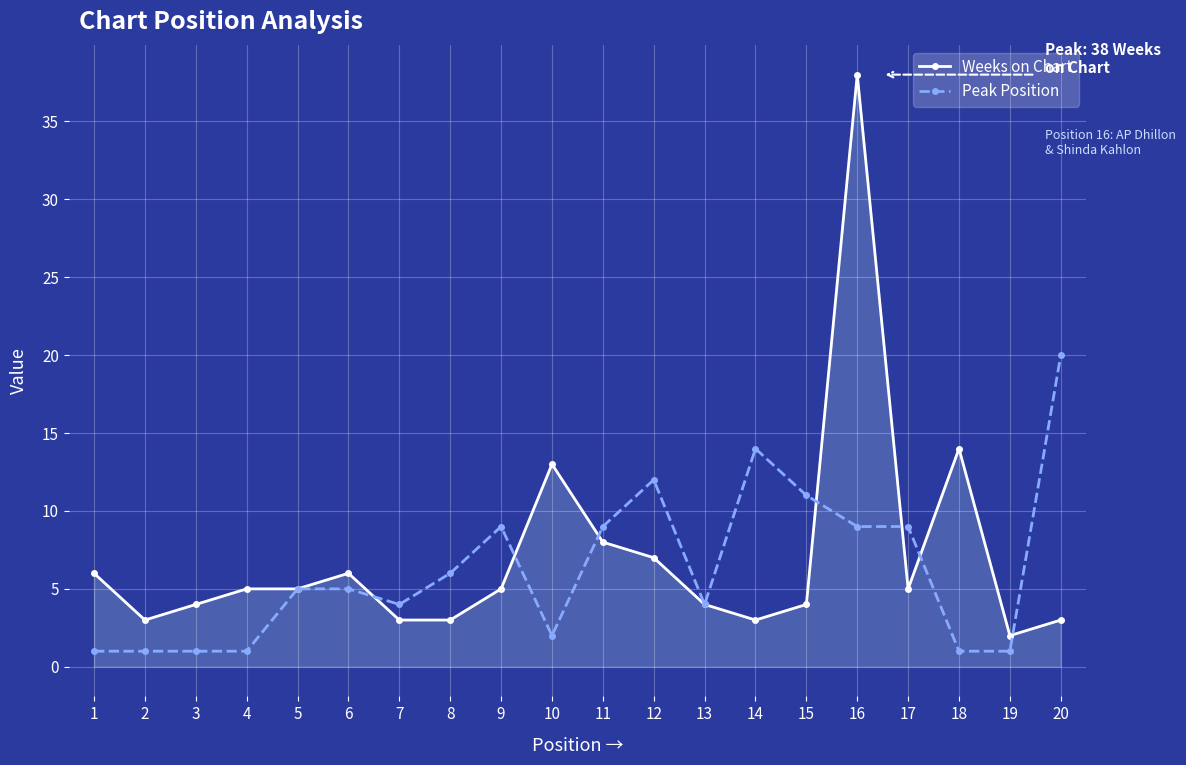

Reading left to right, list all the values displayed in this chart.

Weeks on Chart: 1=6	2=3	3=4	4=5	5=5	6=6	7=3	8=3	9=5	10=13	11=8	12=7	13=4	14=3	15=4	16=38	17=5	18=14	19=2	20=3
Peak Position: 1=1	2=1	3=1	4=1	5=5	6=5	7=4	8=6	9=9	10=2	11=9	12=12	13=4	14=14	15=11	16=9	17=9	18=1	19=1	20=20